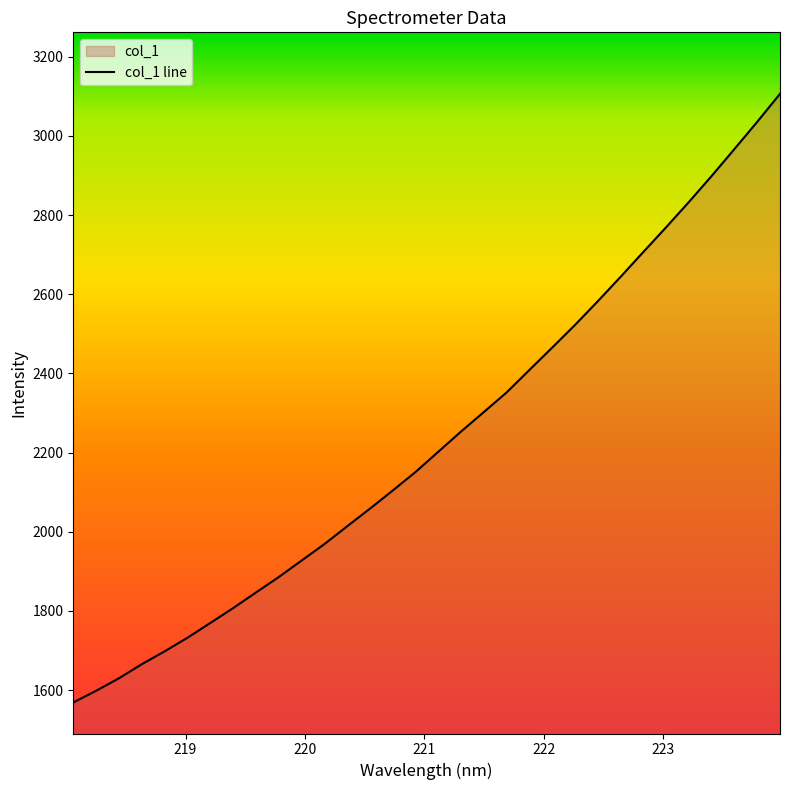

What is the greatest value displayed?

3106.3